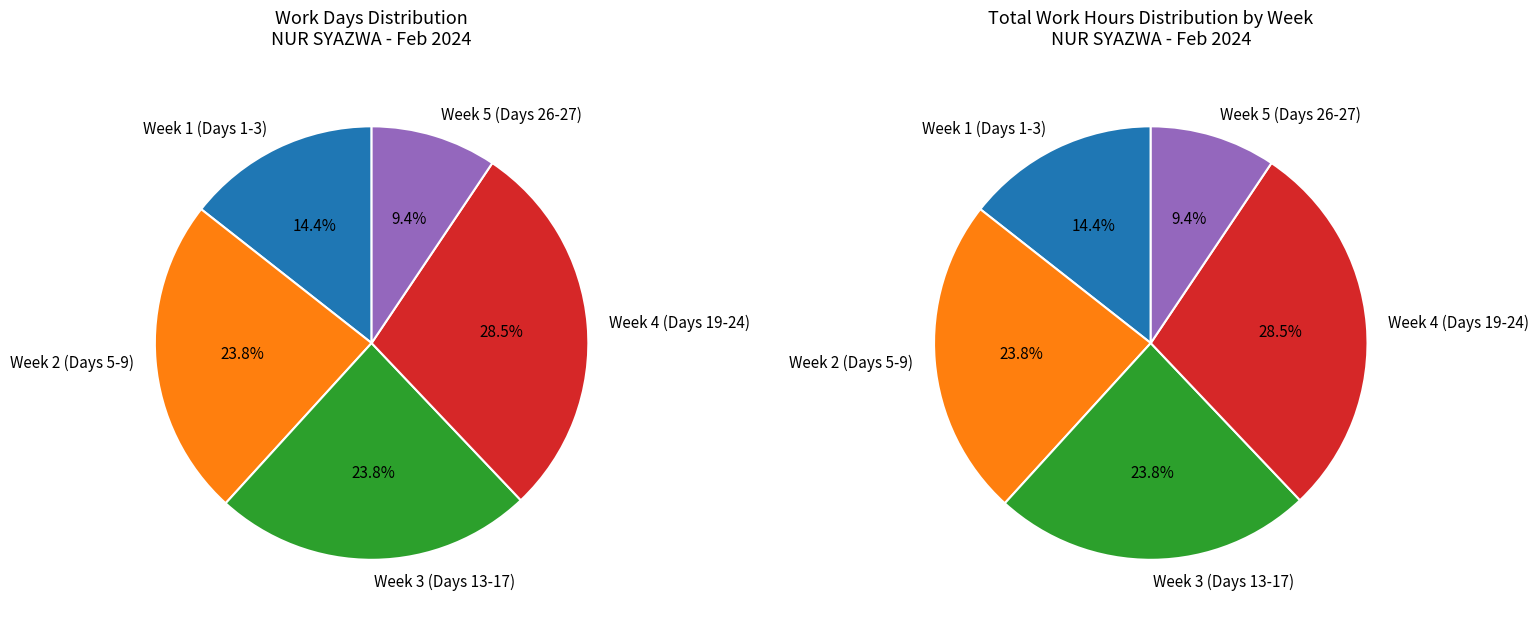

Do 26-Mon and 9-Fri together represent more than half of the pie?

No